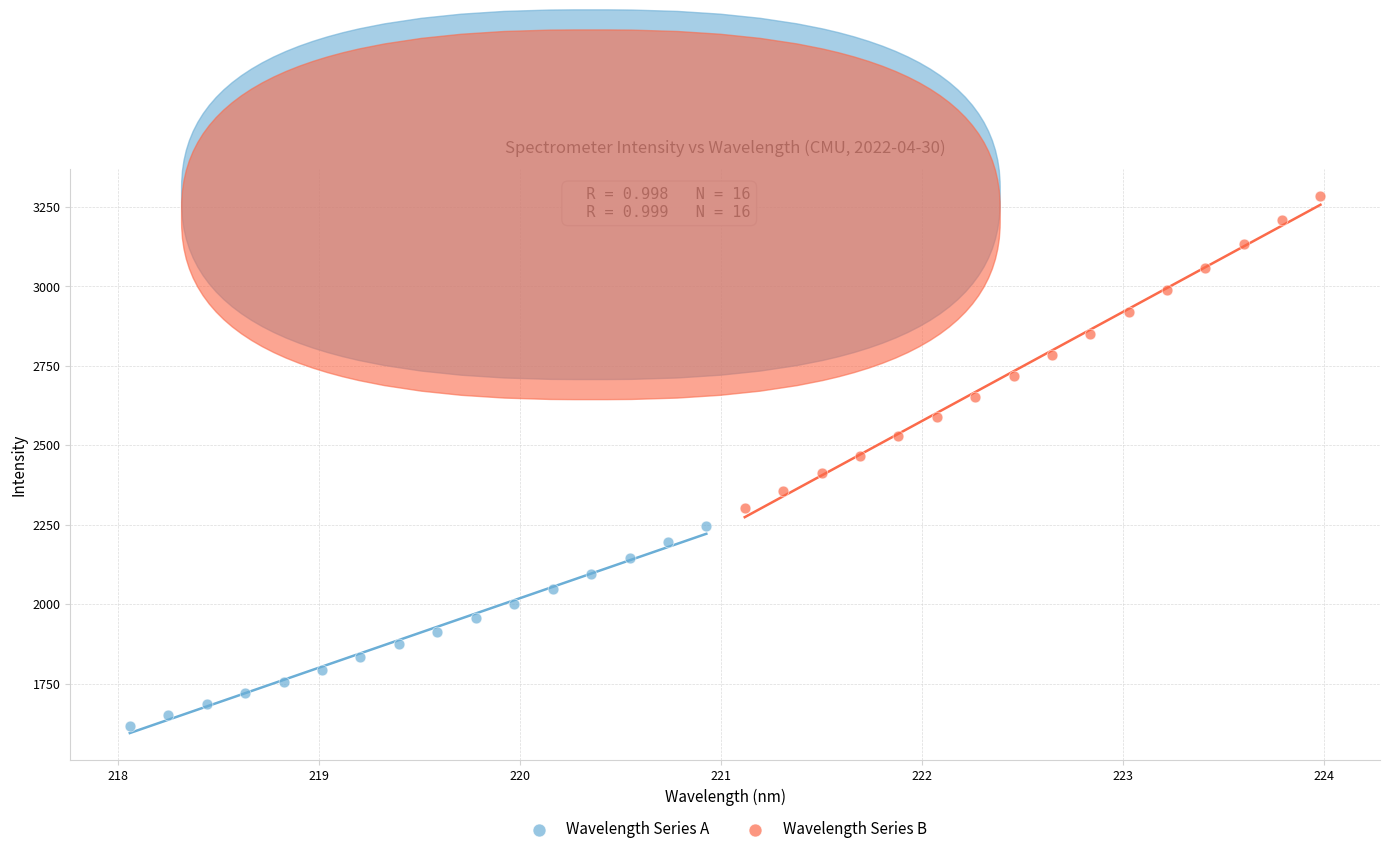

Which series reaches the maximum Y coordinate?

Wavelength Series B